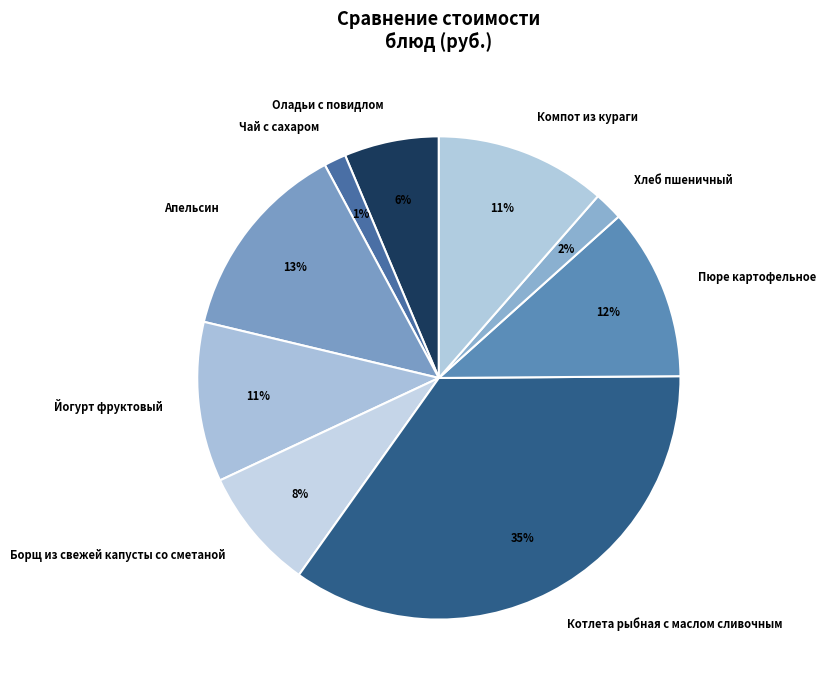

To the nearest percent, what is the average slice percentage?

11%